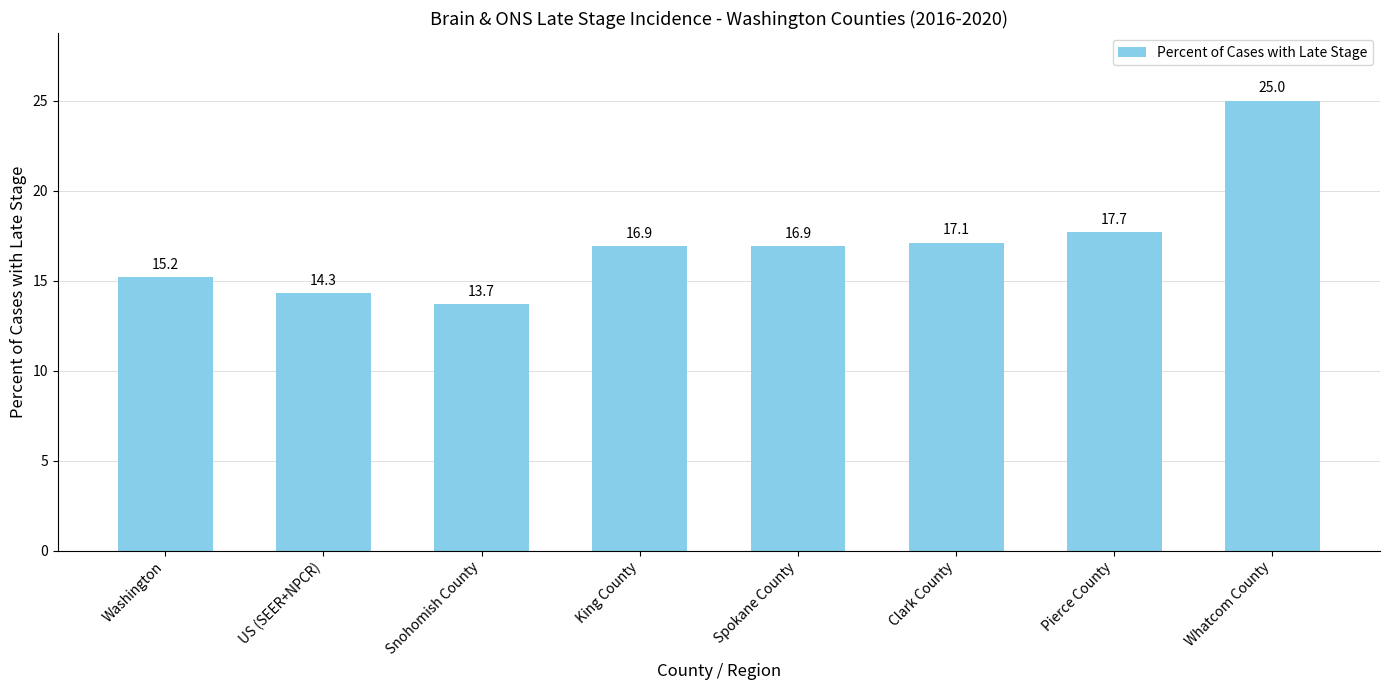

Which has a higher value, Pierce County or Spokane County?

Pierce County